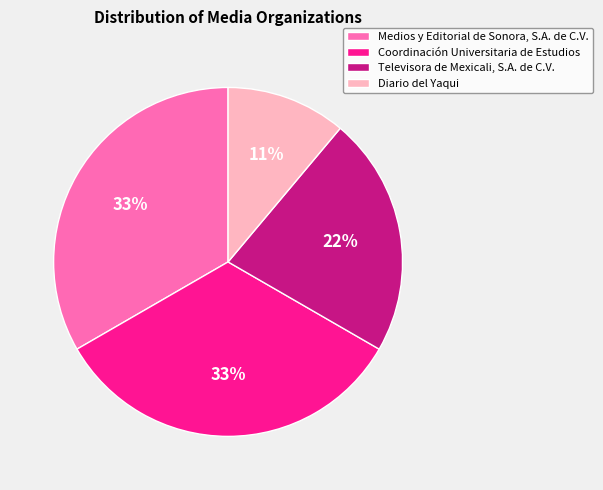

To the nearest percent, what percentage of the pie is Coordinación Universitaria de Estudios?

33%